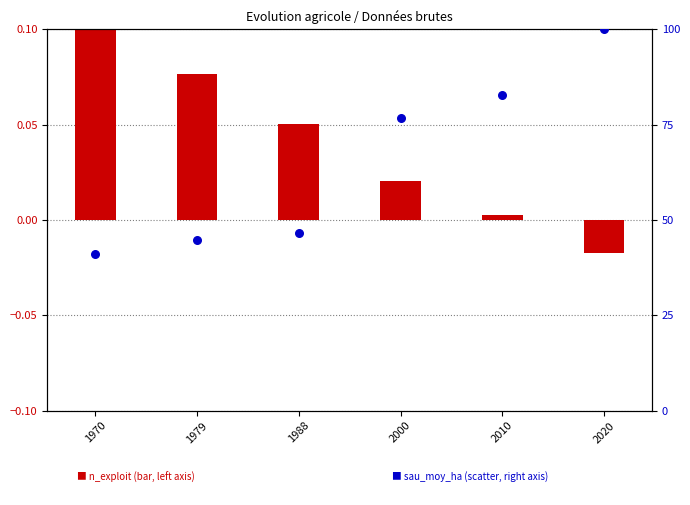

At how many categories does at least one series exceed 5?

6